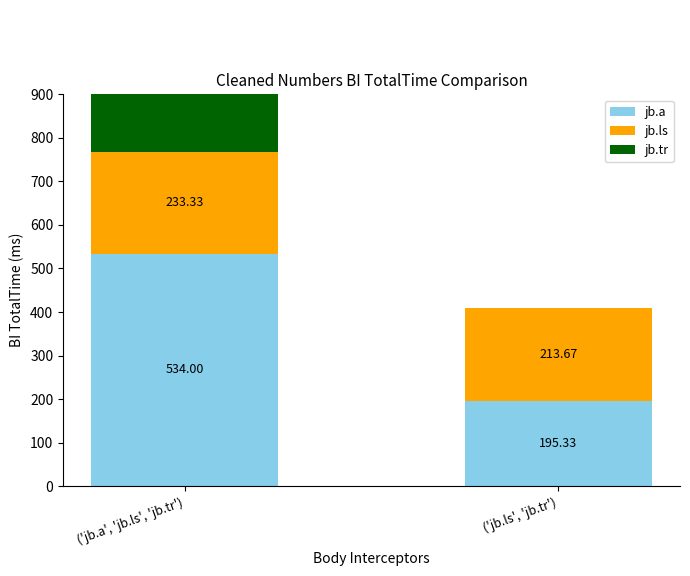

The value of jb.ls at ('jb.a', 'jb.ls', 'jb.tr') is 233.3. True or false?

True